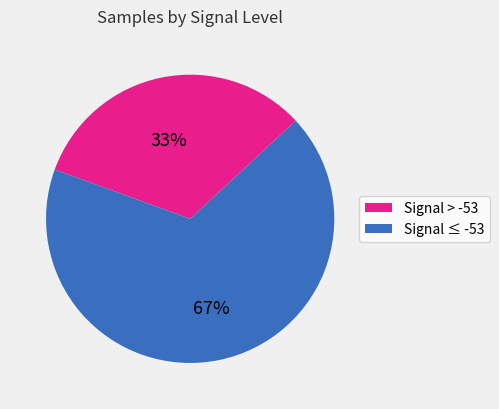

Does any single category account for the majority?

Yes